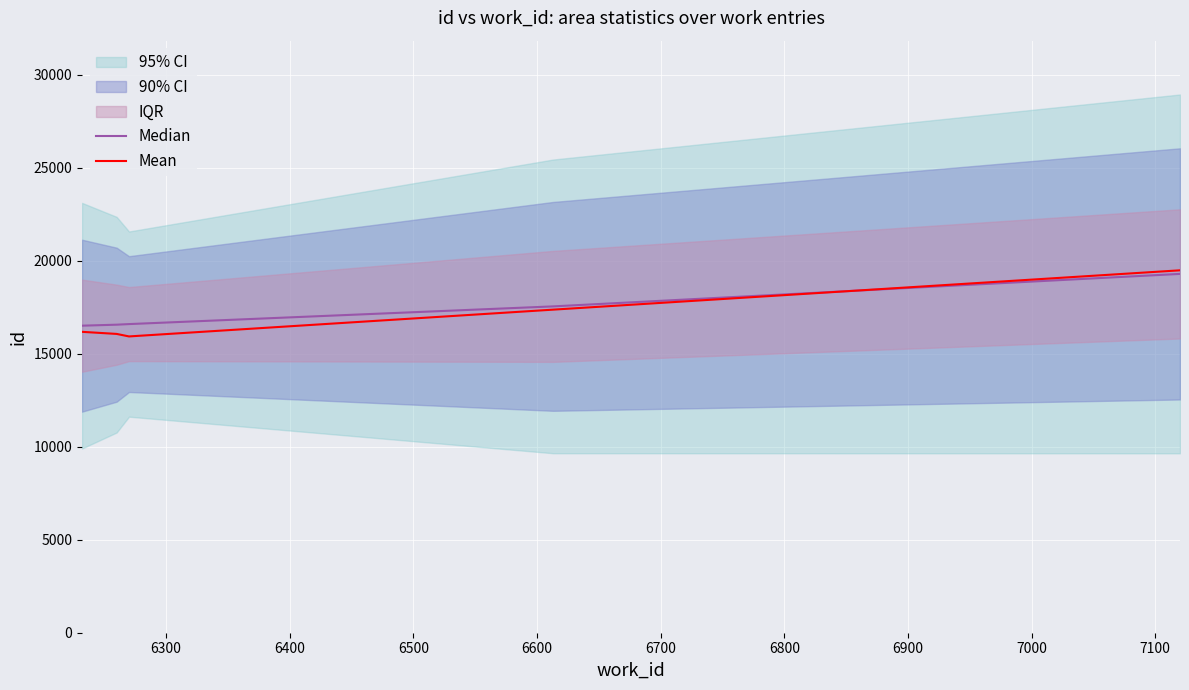

What is the maximum value for Median?

19297.0